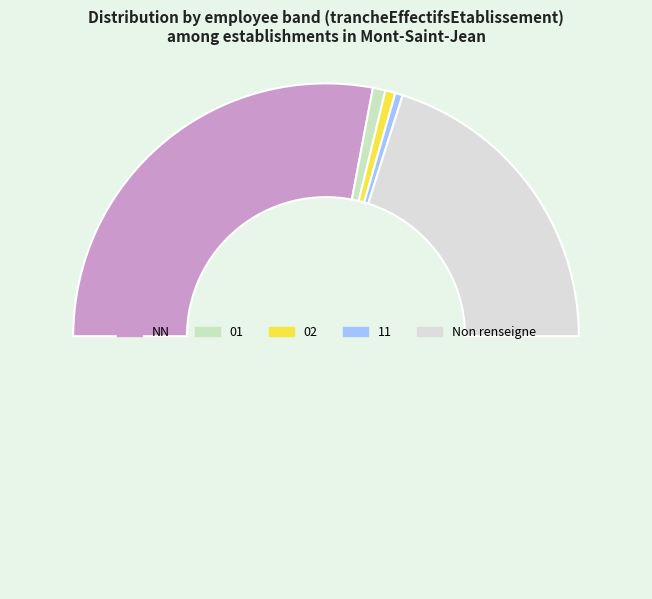

How many segments does this pie chart have?

6